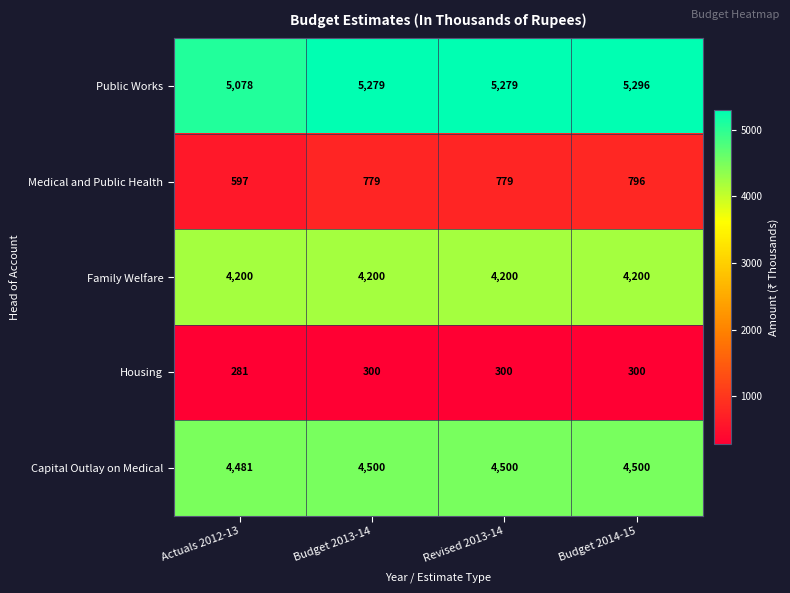

What is the difference between the maximum and minimum values in the Capital Outlay on Medical series?

19